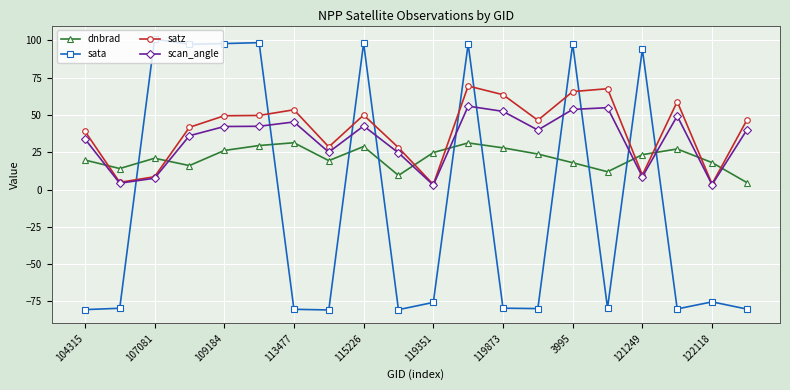

Which series has the widest spread of values?

sata